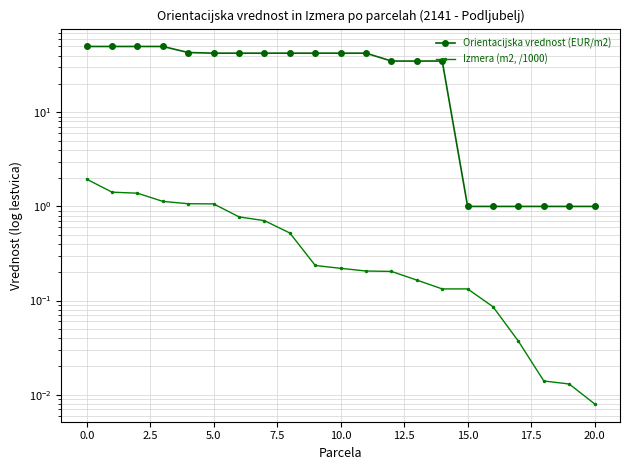

What is the label of the 18th point from the left?

17